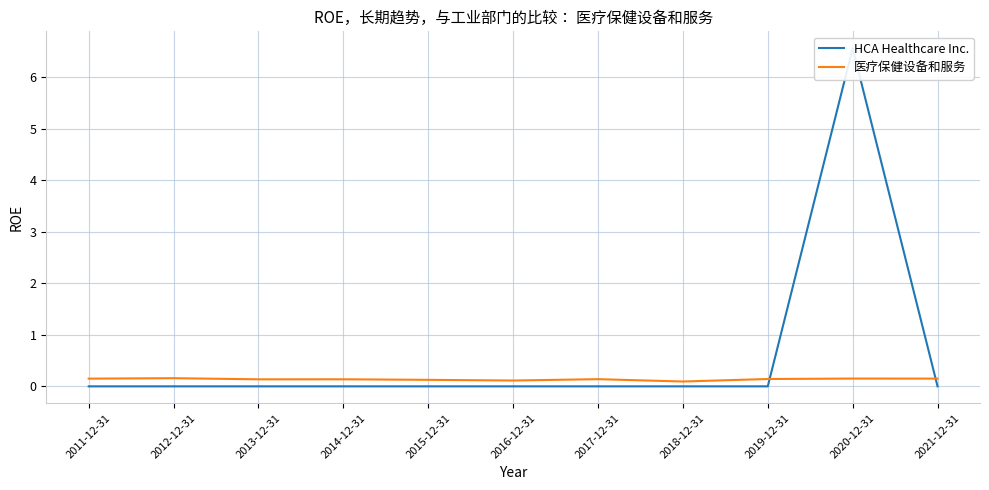

List the labels in order of HCA Healthcare Inc. value, largest first.

2020-12-31, 2011-12-31, 2012-12-31, 2013-12-31, 2014-12-31, 2015-12-31, 2016-12-31, 2017-12-31, 2018-12-31, 2019-12-31, 2021-12-31